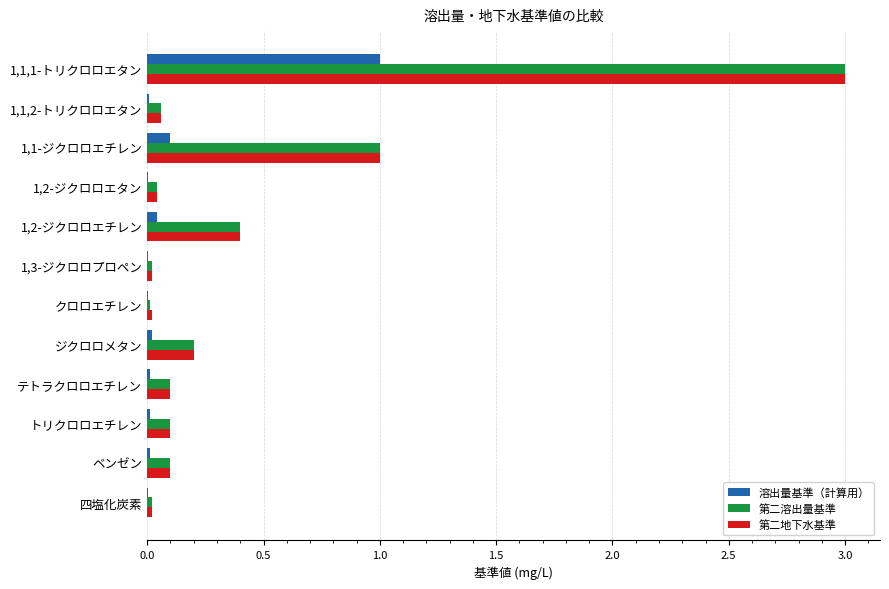

The 第二溶出量基準 series shows 1.3 at 1,1,1-トリクロロエタン. True or false?

False